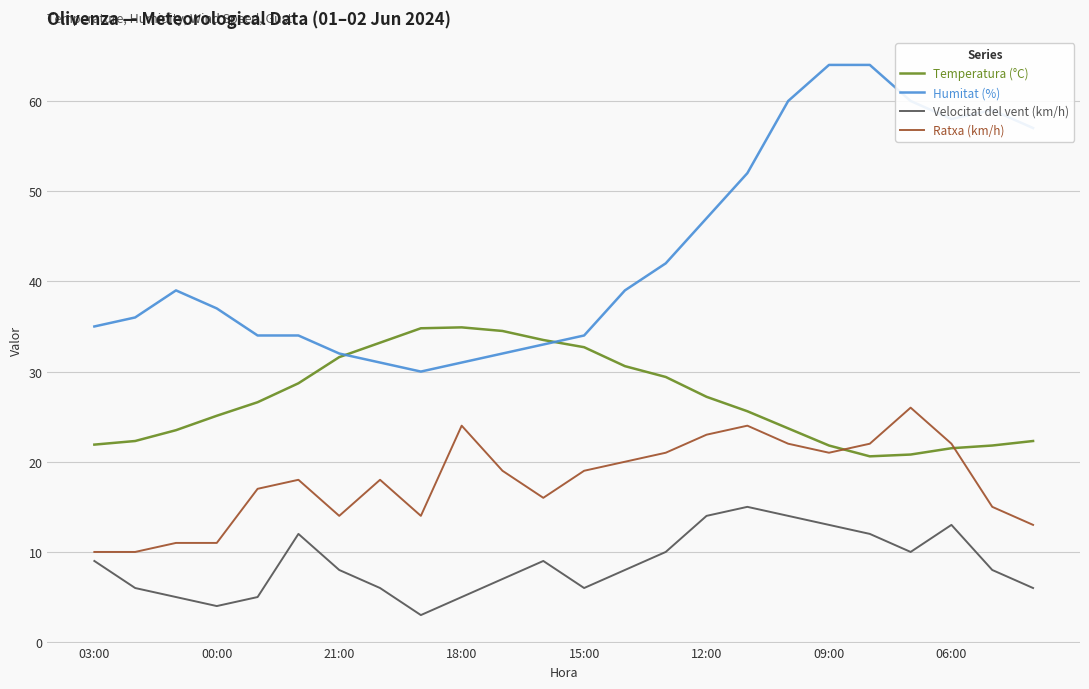

Which series has the largest total across all categories?

Humitat (%)